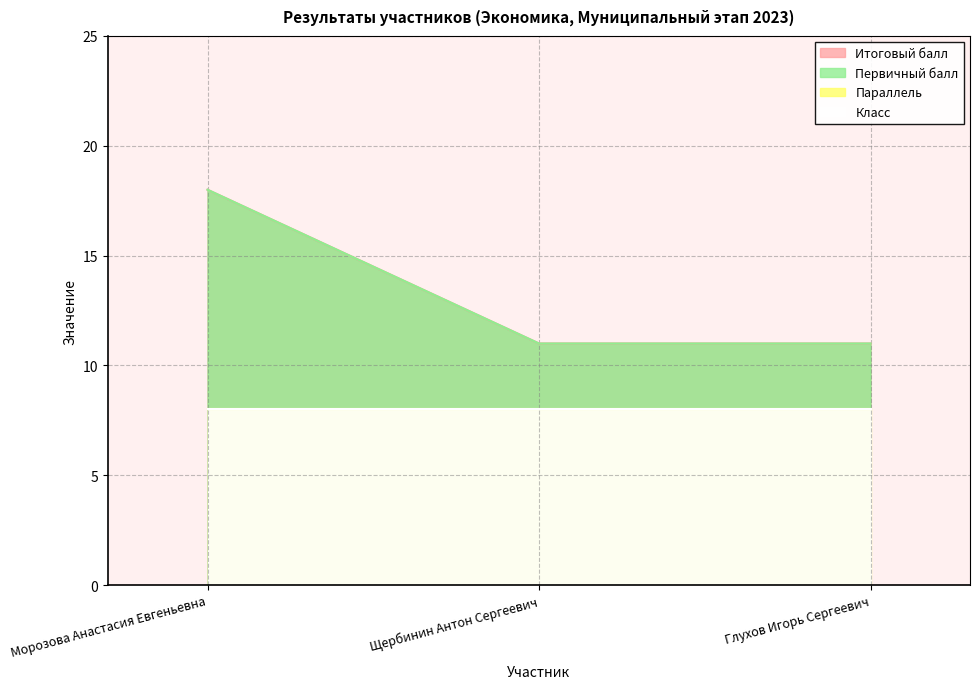

Reading right to left, list all the values displayed in this chart.

Итоговый балл: 11	11	18
Первичный балл: 11	11	18